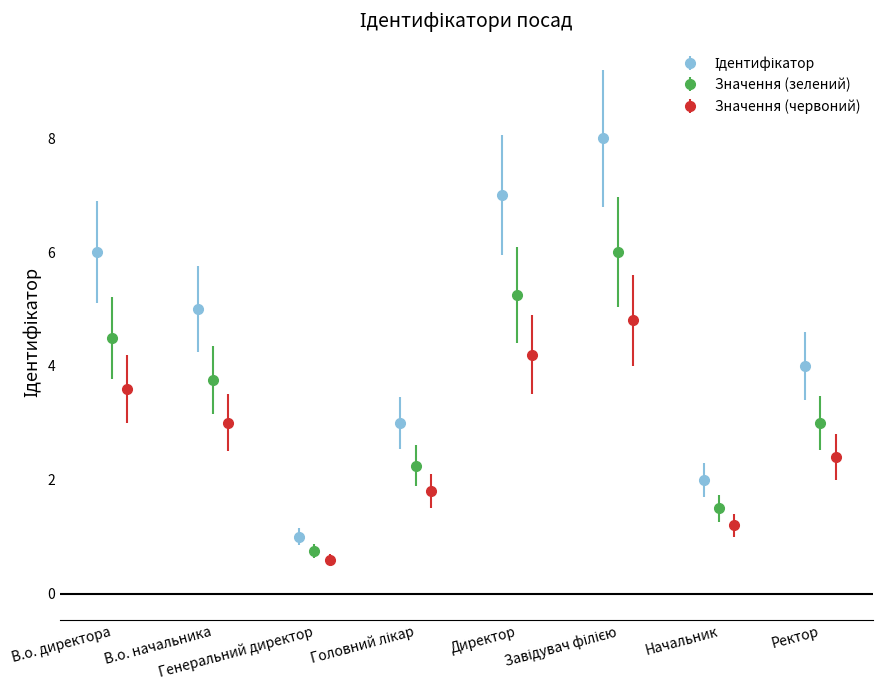

Rank the categories by value from lowest to highest.

Генеральний директор, Начальник, Головний лікар, Ректор, В.о. начальника, В.о. директора, Директор, Завідувач філією